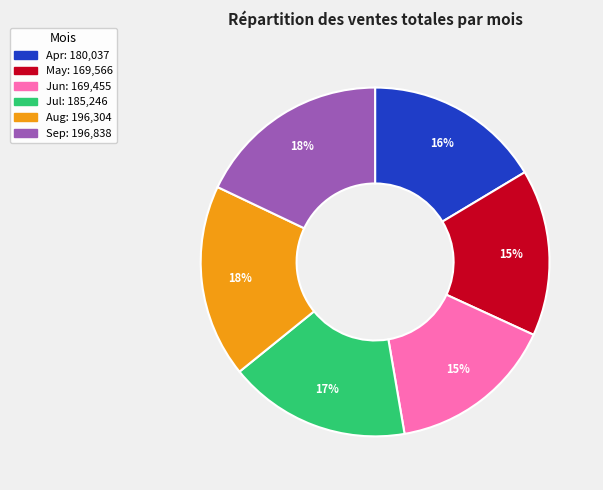

What percentage is the May slice, to the nearest percent?

15%